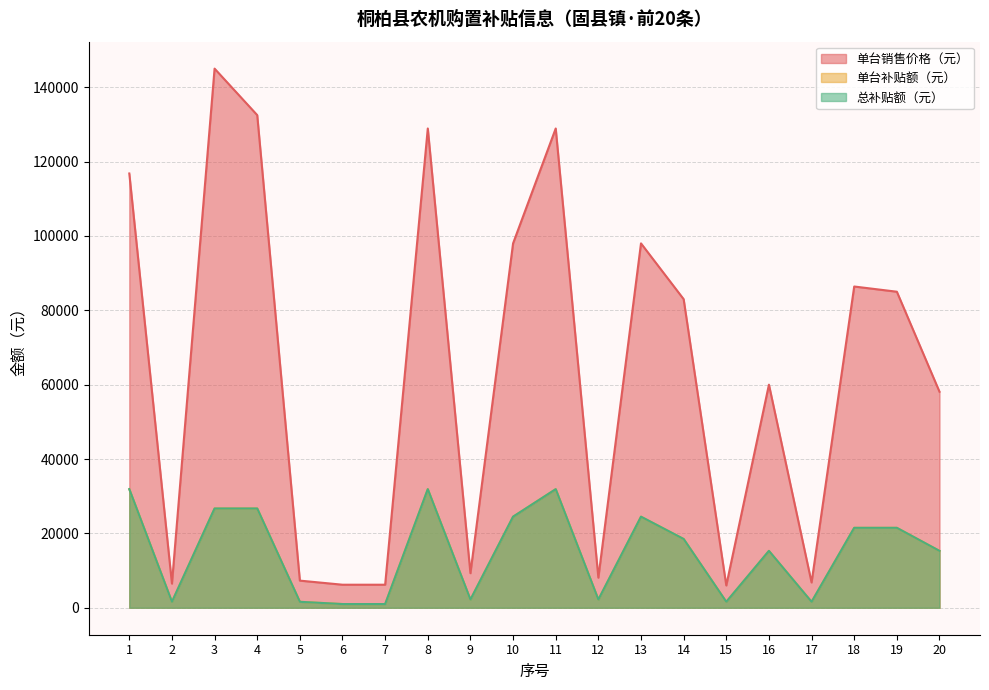

What are all the series names shown in the legend?

单台销售价格（元）, 单台补贴额（元）, 总补贴额（元）